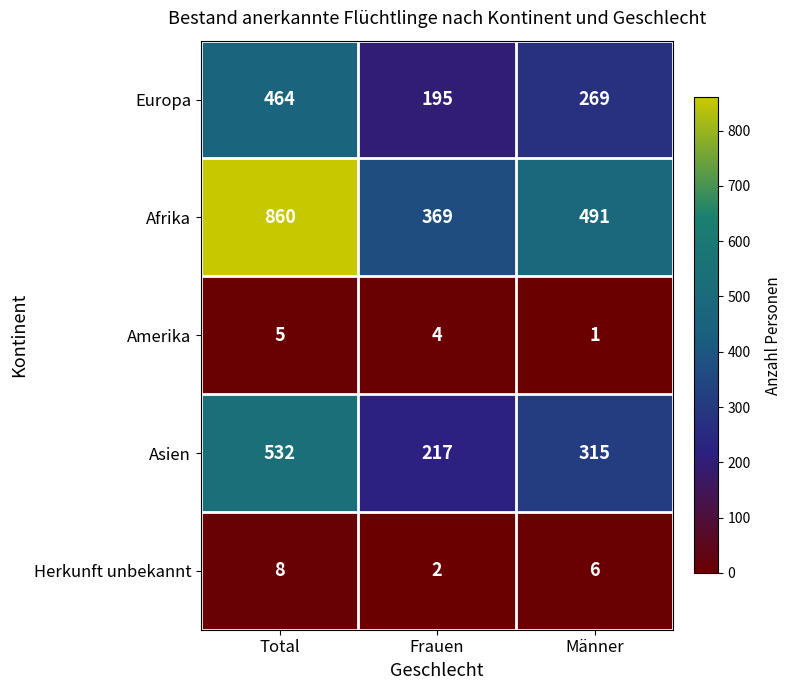

True or false: Afrika has a value of 285 at Männer.

False